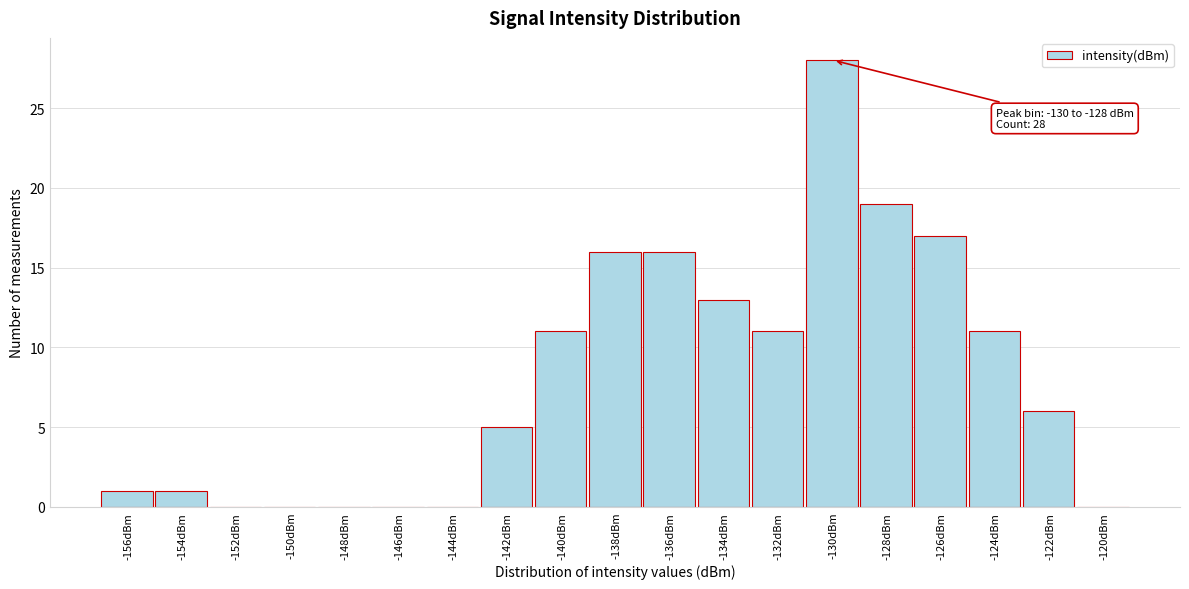

Reading left to right, list all the values displayed in this chart.

-156dBm=1	-154dBm=1	-152dBm=0	-150dBm=0	-148dBm=0	-146dBm=0	-144dBm=0	-142dBm=5	-140dBm=11	-138dBm=16	-136dBm=16	-134dBm=13	-132dBm=11	-130dBm=28	-128dBm=19	-126dBm=17	-124dBm=11	-122dBm=6	-120dBm=0